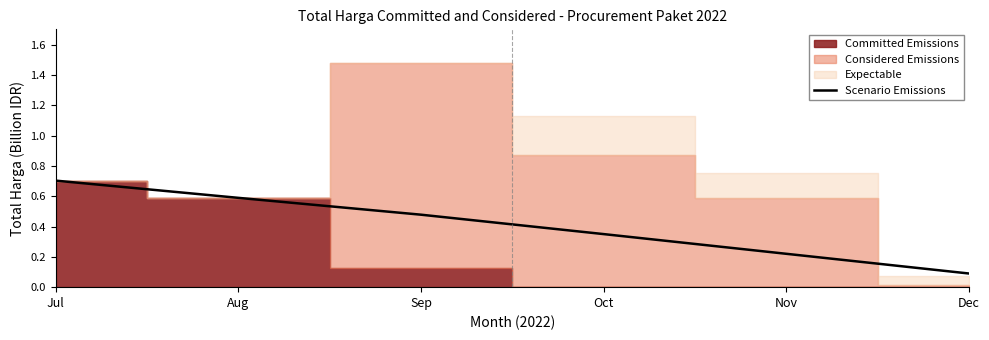

What is the sum of the values at Dec and Oct?

0.4